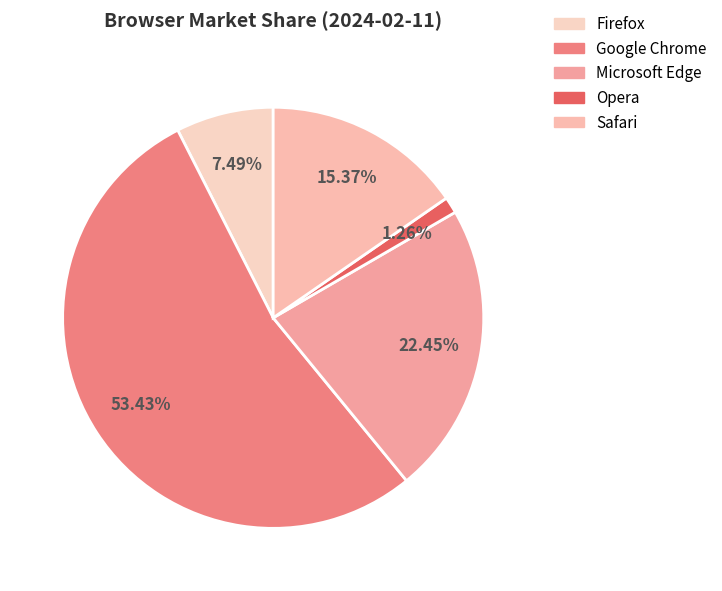

To the nearest percent, what percentage of the pie is Google Chrome?

53%